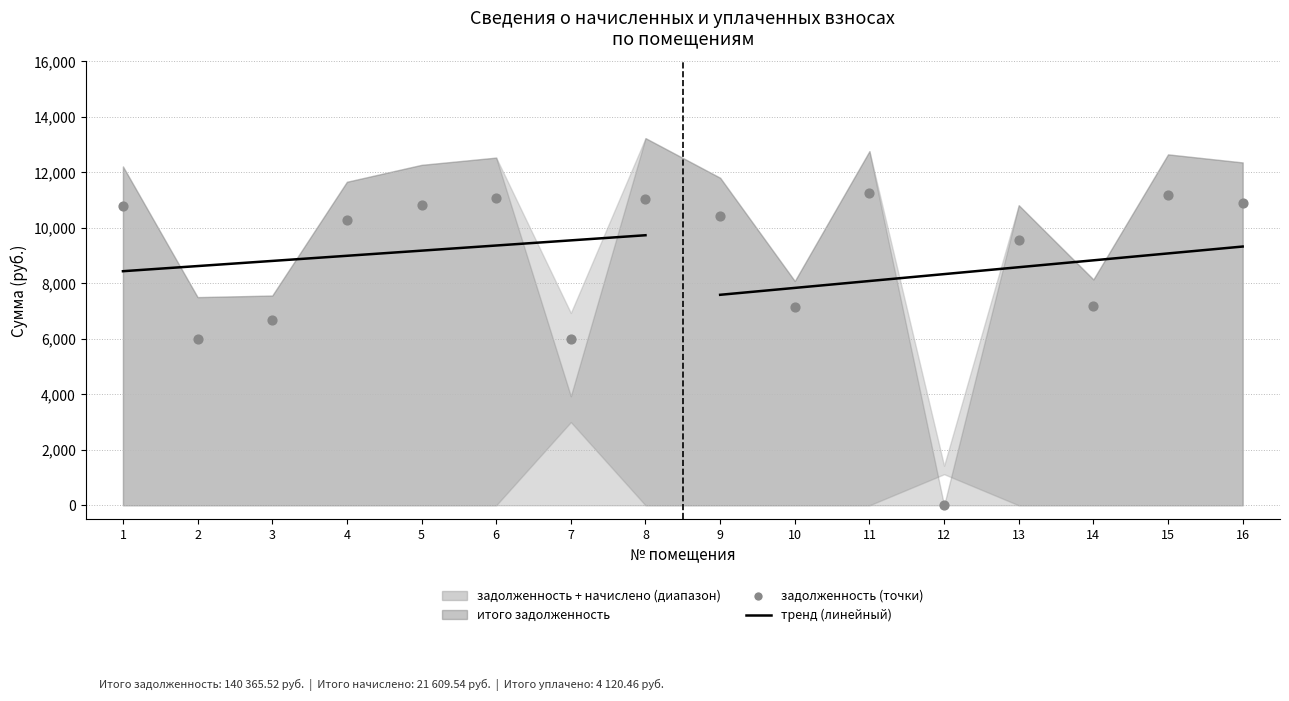

Is the value of итого_долг at 5 greater than the value of начислено at 4?

Yes